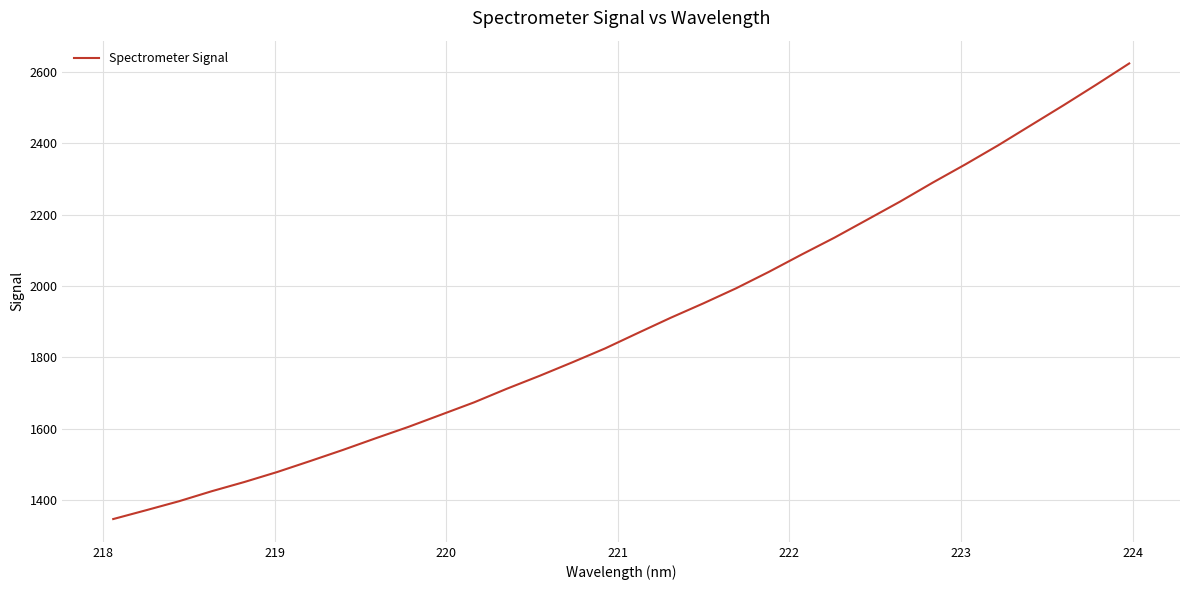

What is the minimum value shown in the chart?

1346.7